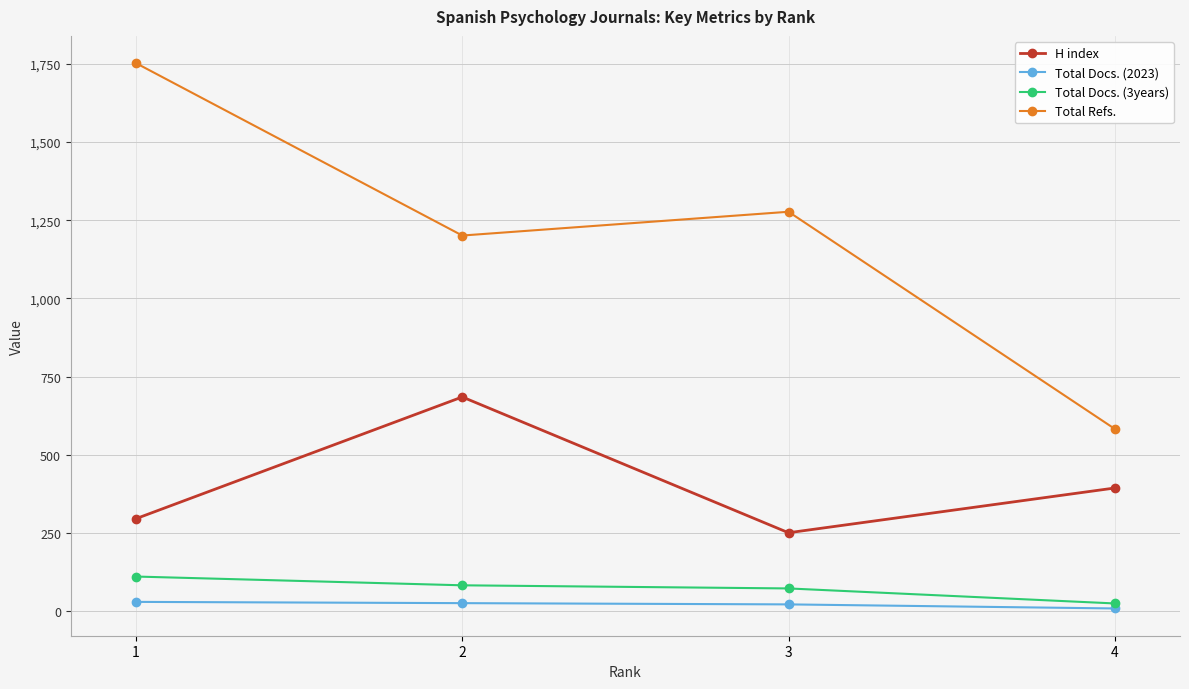

Is this an area chart (filled region under the line)?

No